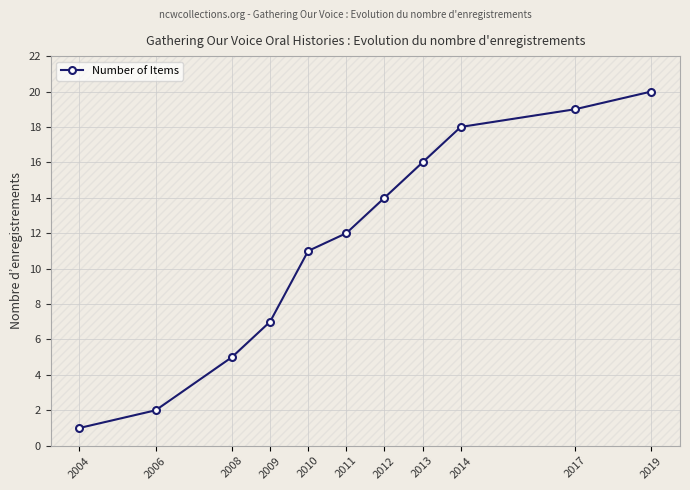

What is the average value?

11